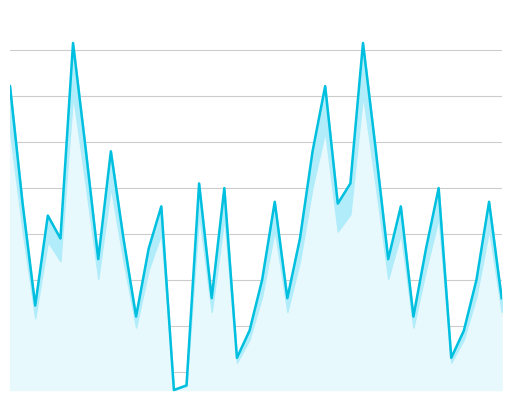

What is the greatest value displayed?

458000